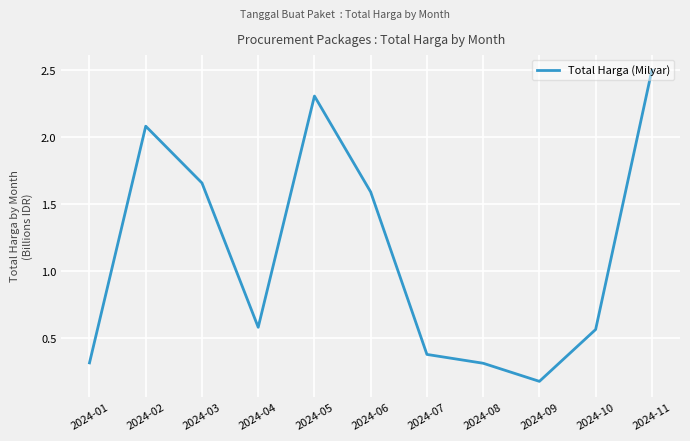

The chart shows a value of 0.7 at 2024-06. True or false?

False